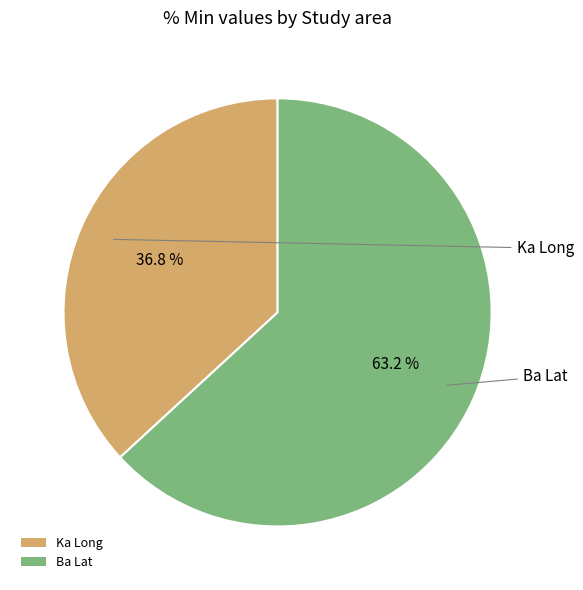

Is it true that Ba Lat is 63% of the pie?

True